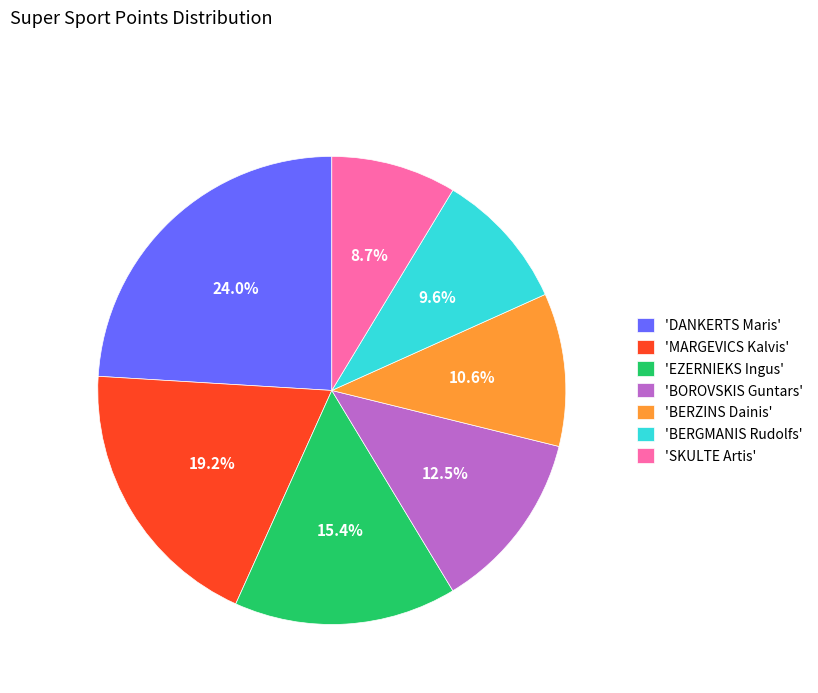

To the nearest percent, what is the difference between the largest and smallest slice percentages?

15%